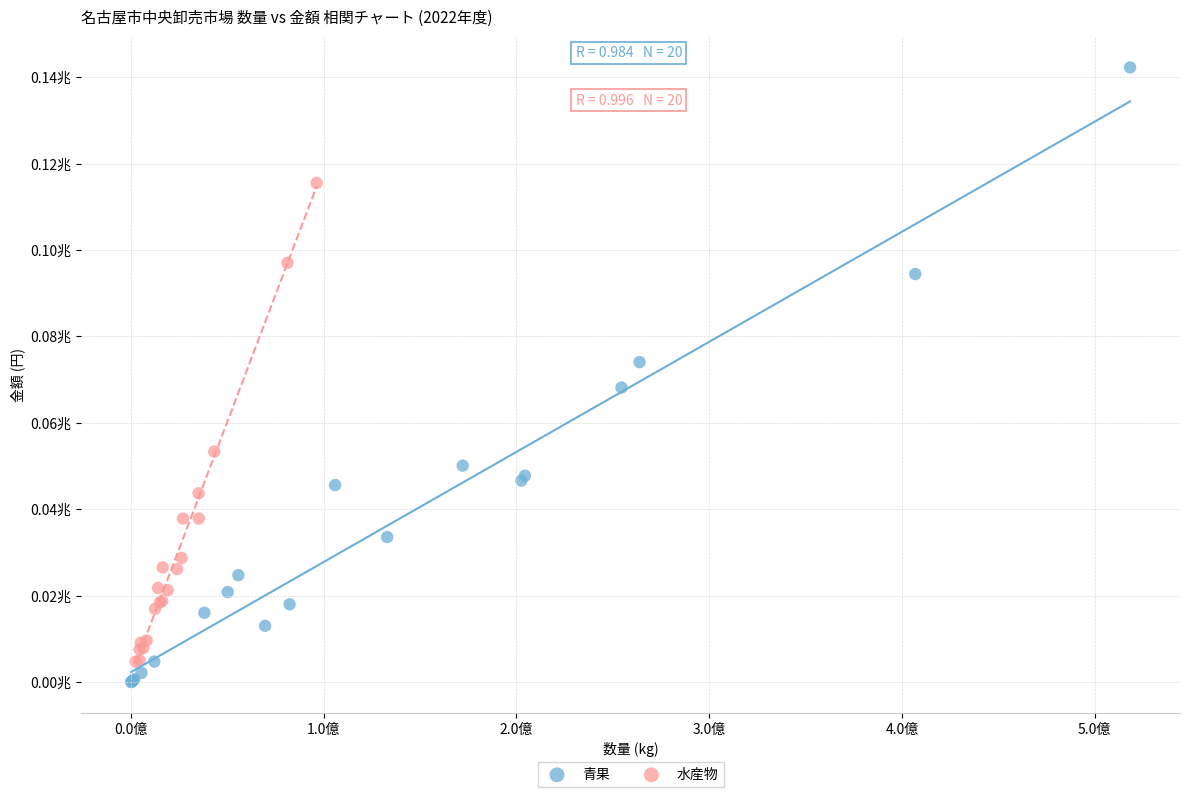

What are all the series names shown in the legend?

青果, 水産物